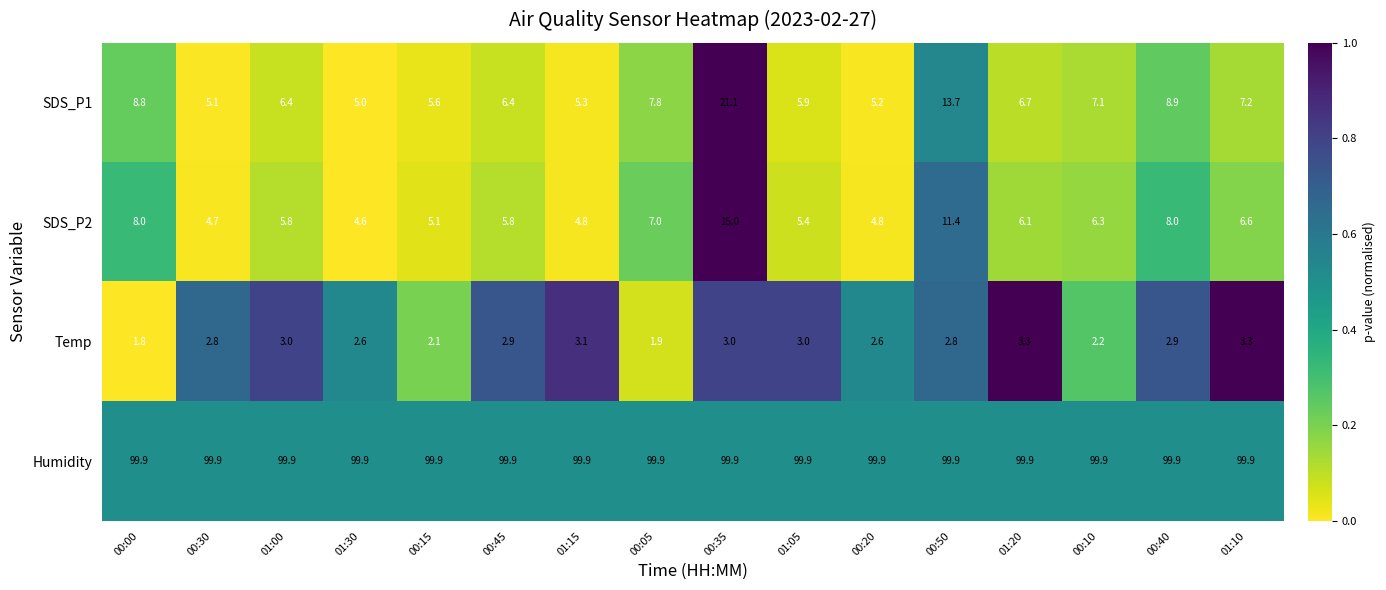

What is the maximum value shown in the chart?

99.9